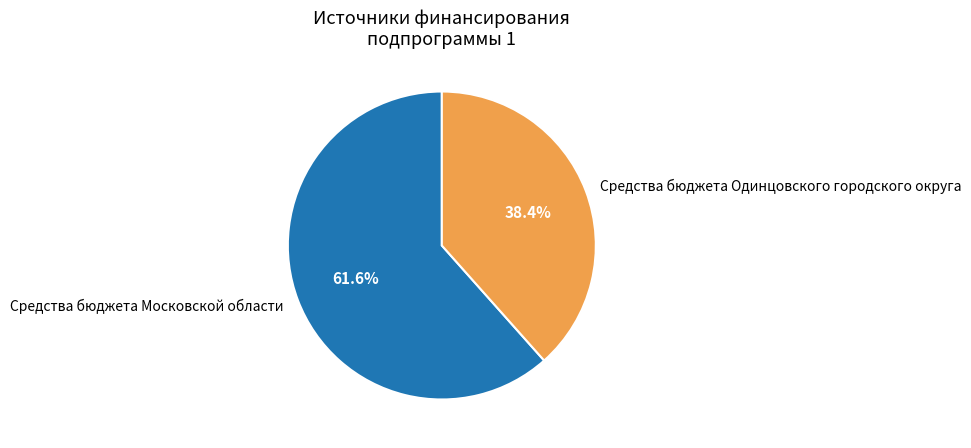

Rank the categories by value from highest to lowest.

Средства бюджета Московской области, Средства бюджета Одинцовского городского округа